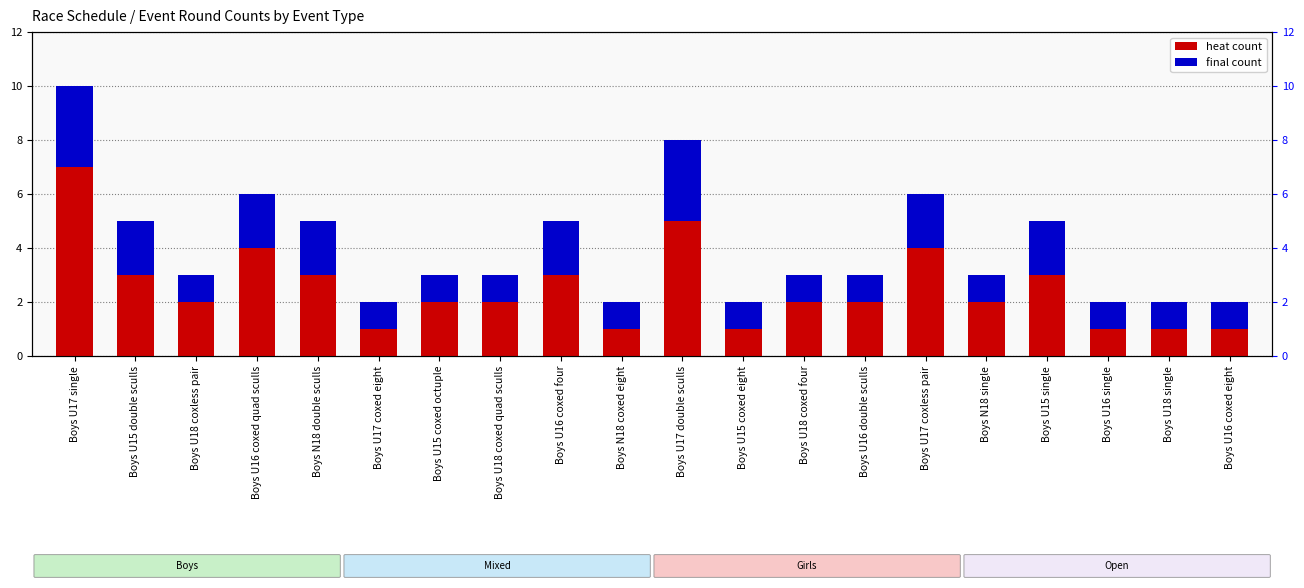

The value of heat at Boys U17 single is 4. True or false?

False